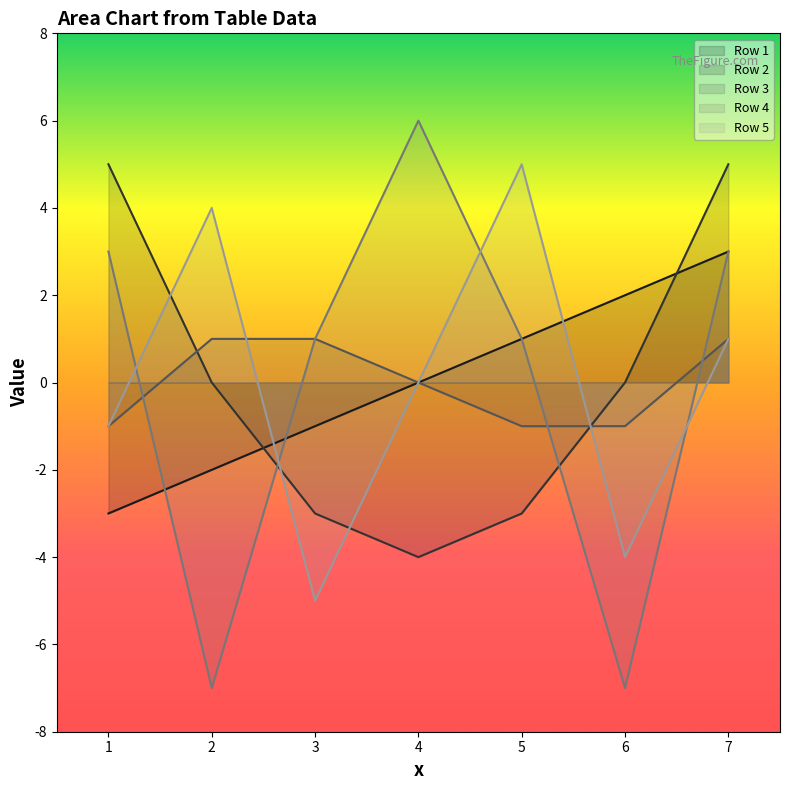

What is the difference between the maximum and minimum values in the Row 3 series?

2